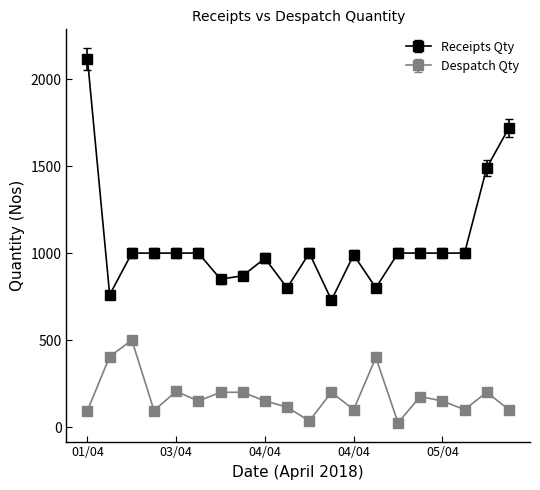

True or false: Receipts Qty has more than 1 interior local peaks.

True